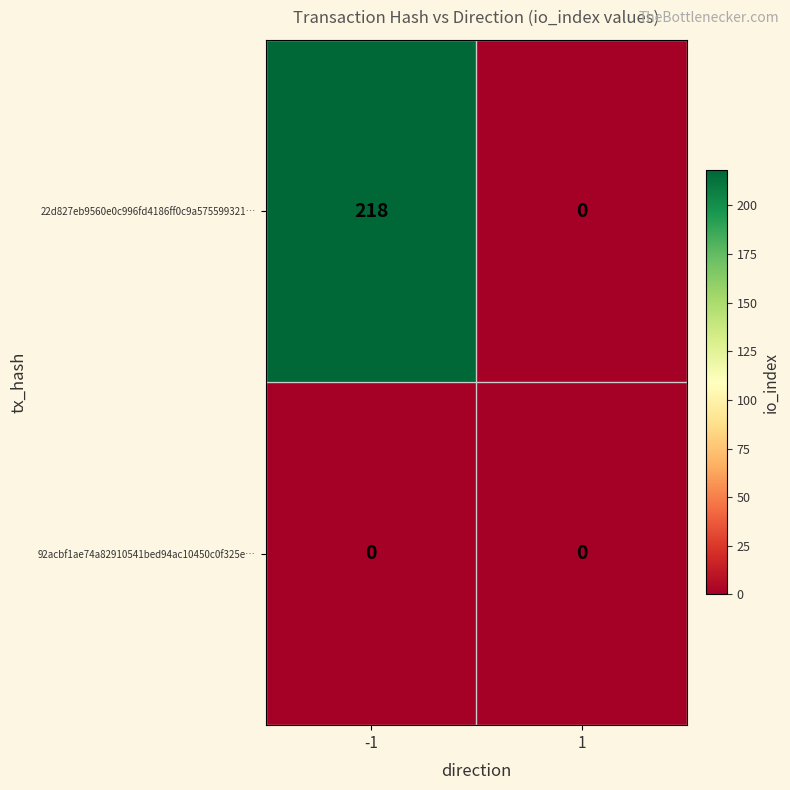

Rank the series by their average value, from lowest to highest.

92acbf1ae74a82910541bed94ac10450c0f325e…, 22d827eb9560e0c996fd4186ff0c9a575599321…